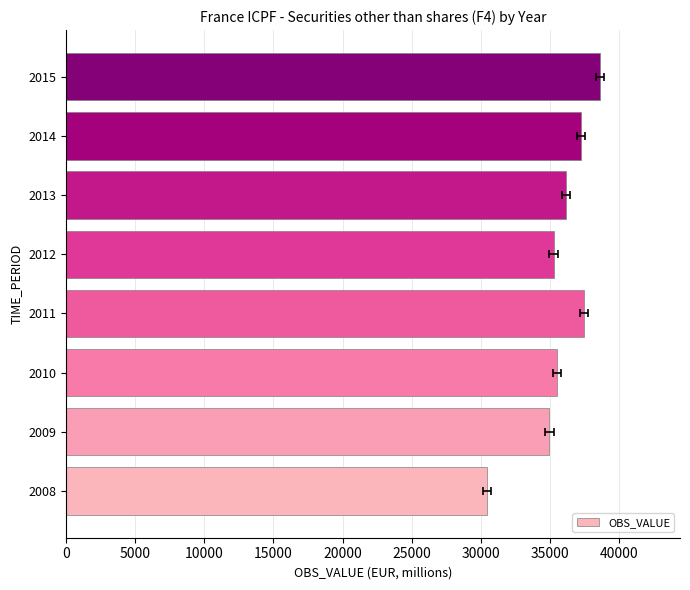

The chart shows a value of 62335 at 2009. True or false?

False